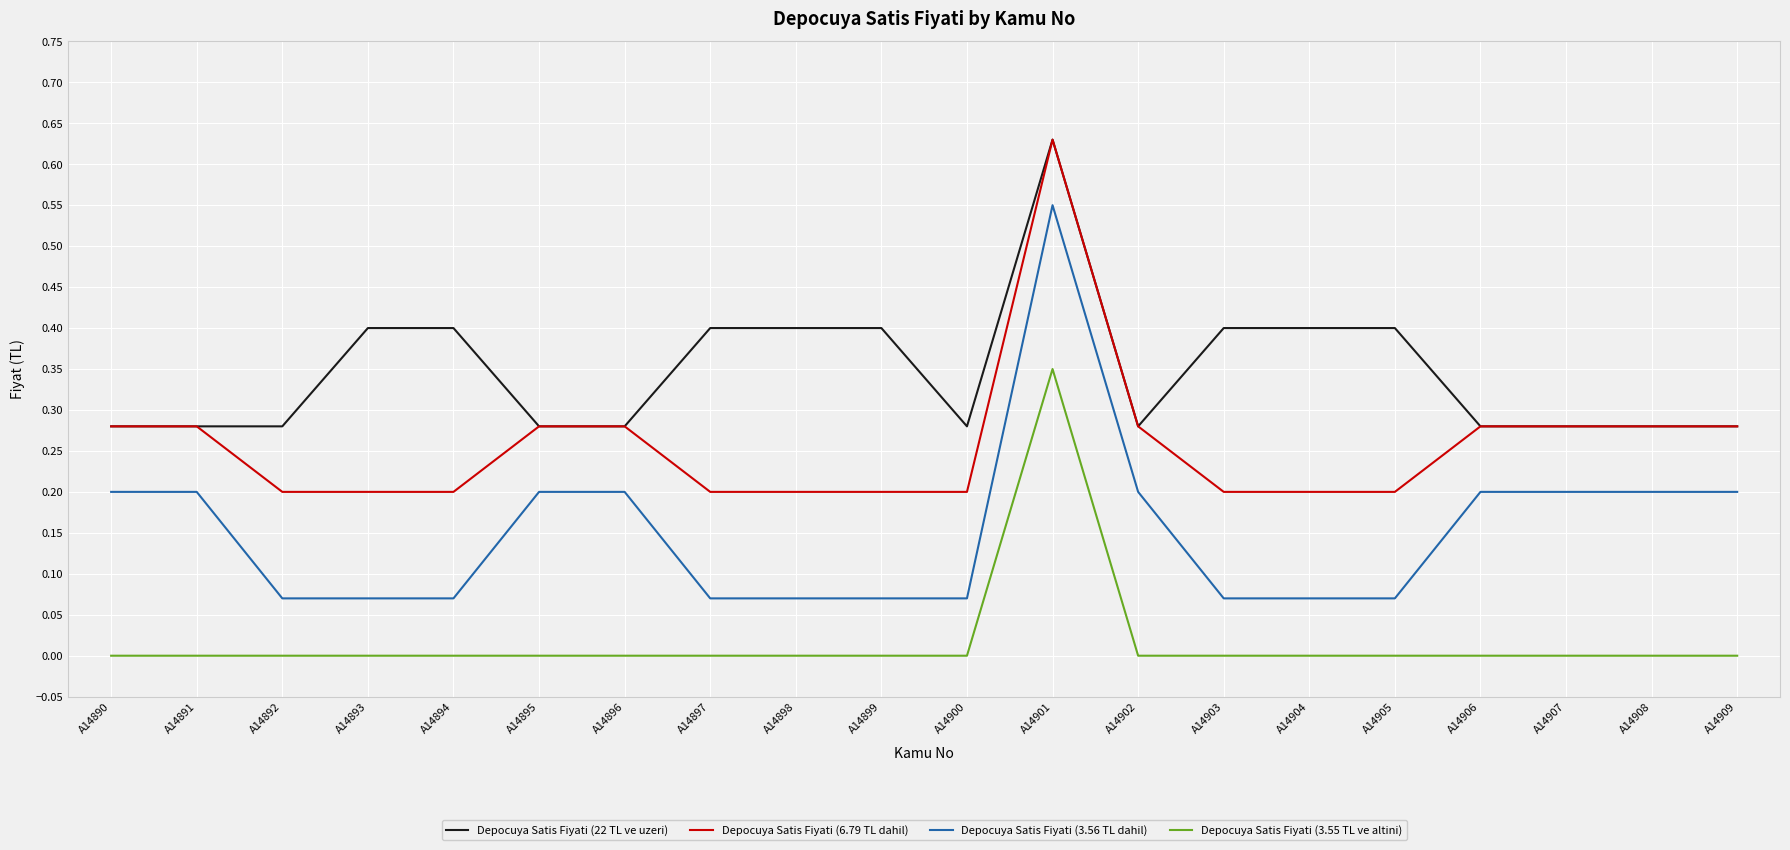

At which category is the sum across all series the highest?

A14901